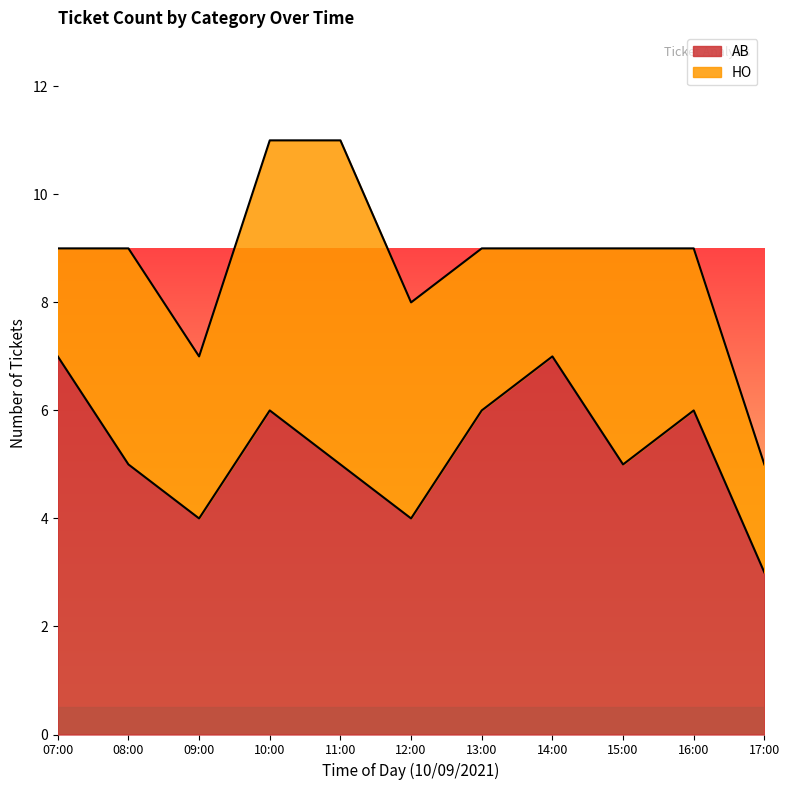

Which label corresponds to the largest value in the chart?

07:00